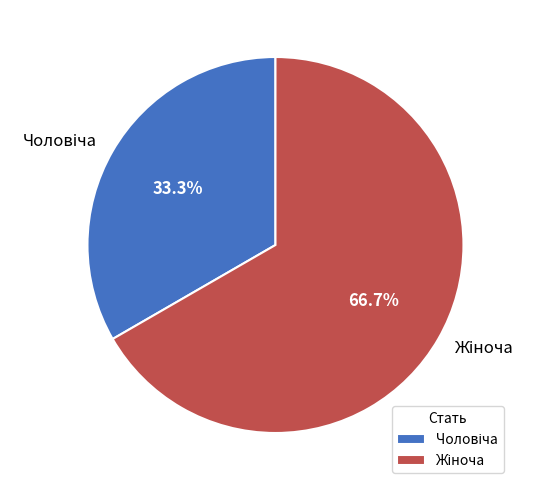

How many segments does this pie chart have?

2